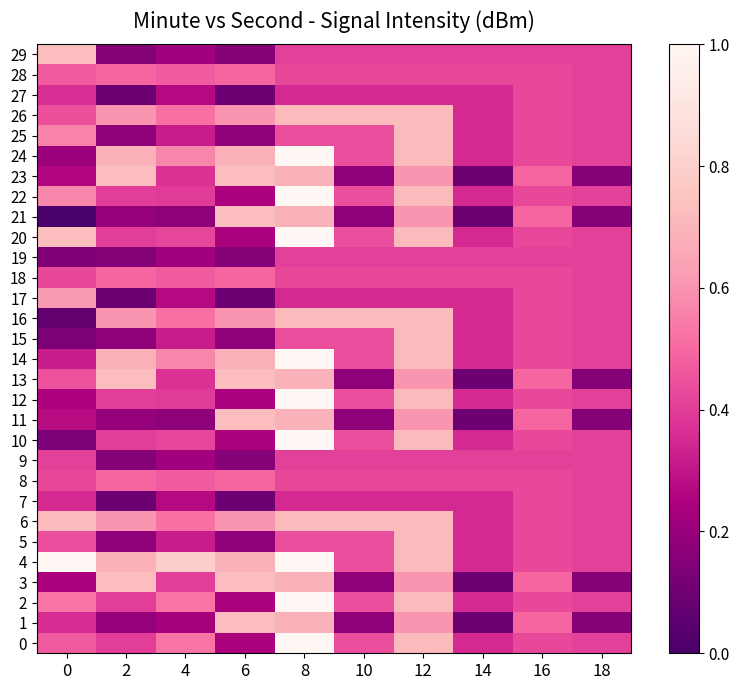

How many data points does each series have?

10